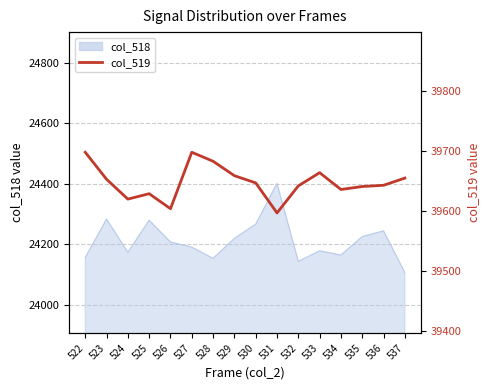

Approximately how many times larger is the value at 532 compared to 523?

1.0